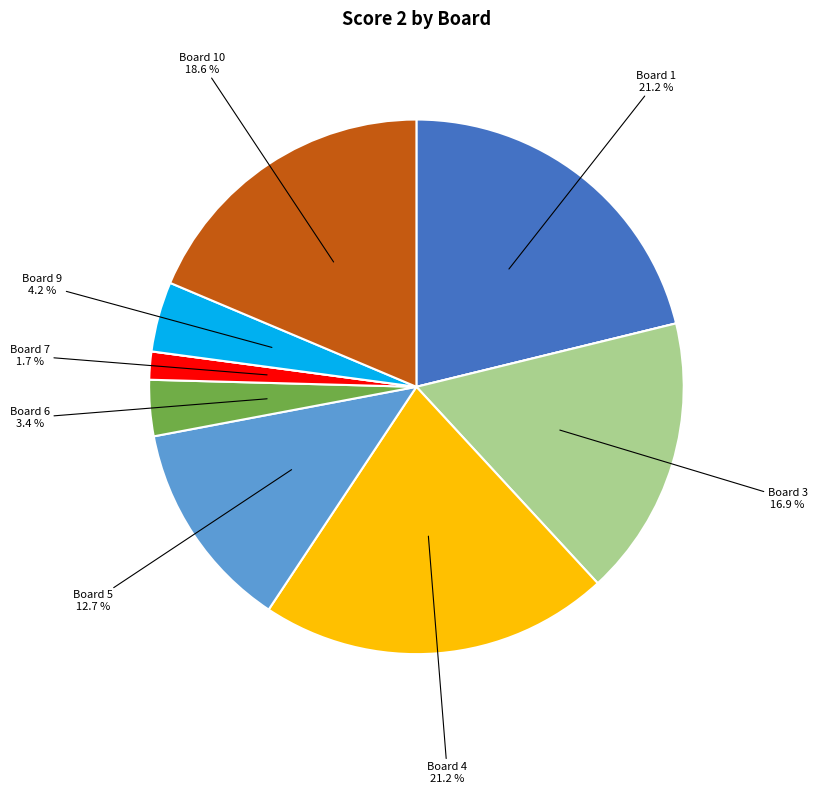

Does any single category account for the majority?

No